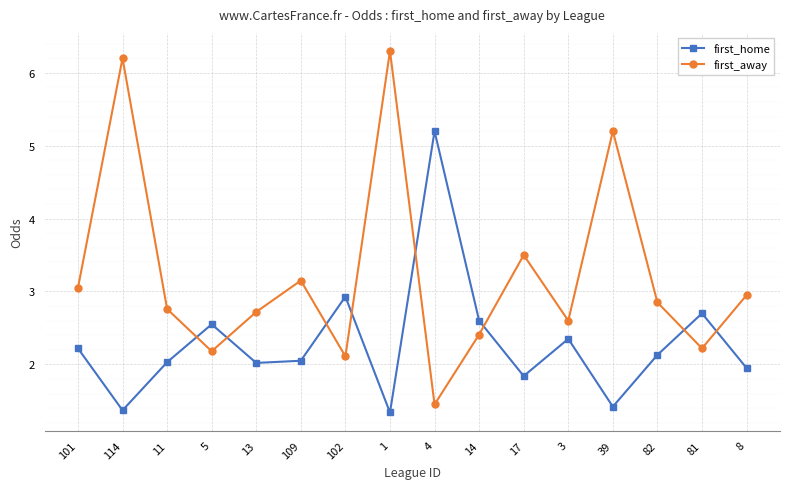

How many data points in first_away are less than 2?

1